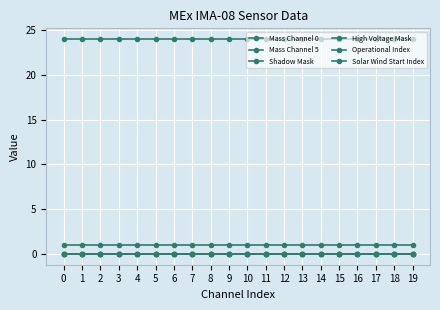

Which series has the largest range (max minus min)?

Mass Channel 0